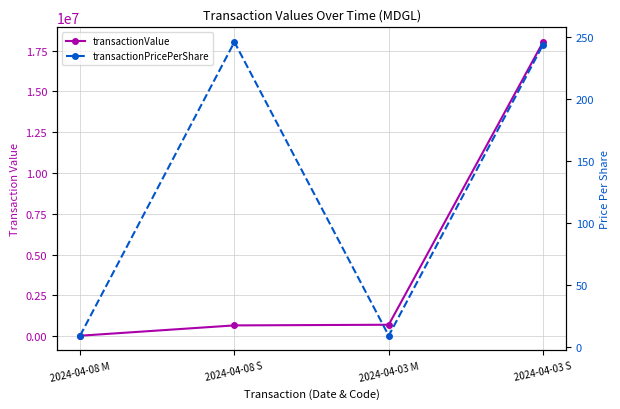

What is the sum of the transactionPricePerShare values at 2024-04-08 S and 2024-04-03 M?

255.4